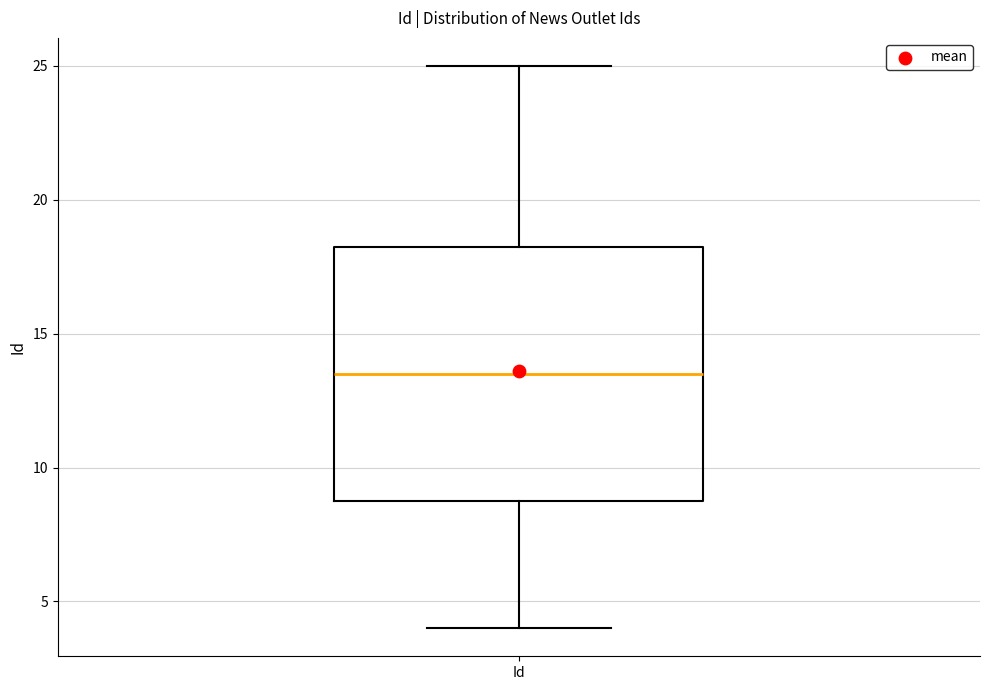

Where is the lower edge of the box for Id on the y-axis? The values are not printed on the chart, so give them approximately, as read against the axis.

9.0